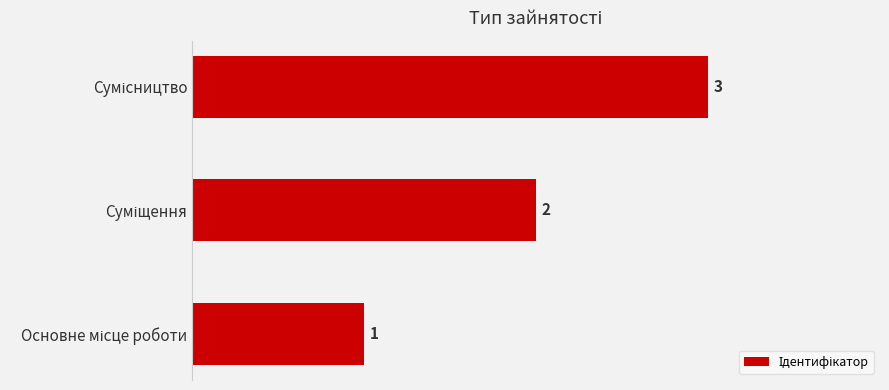

How many values are between 1 and 3?

3